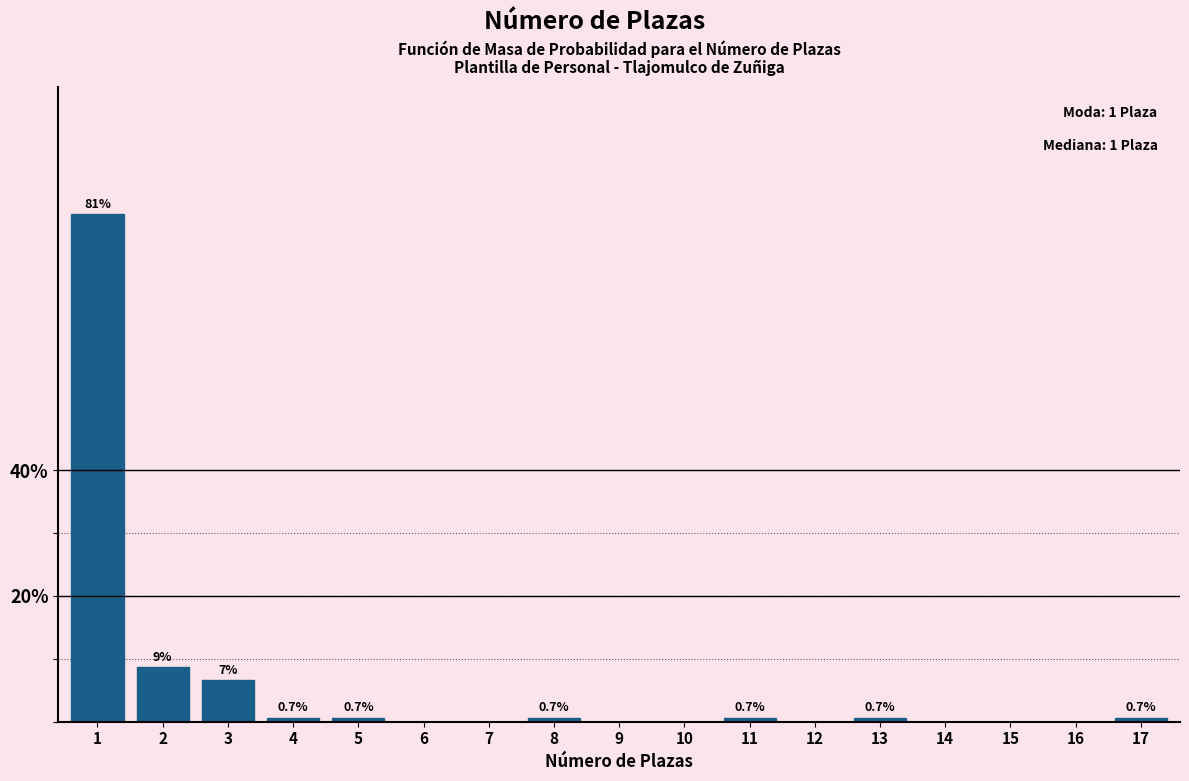

Reading left to right, list all the values displayed in this chart.

1=80.7	2=8.7	3=6.7	4=0.7	5=0.7	6=0.0	7=0.0	8=0.7	9=0.0	10=0.0	11=0.7	12=0.0	13=0.7	14=0.0	15=0.0	16=0.0	17=0.7